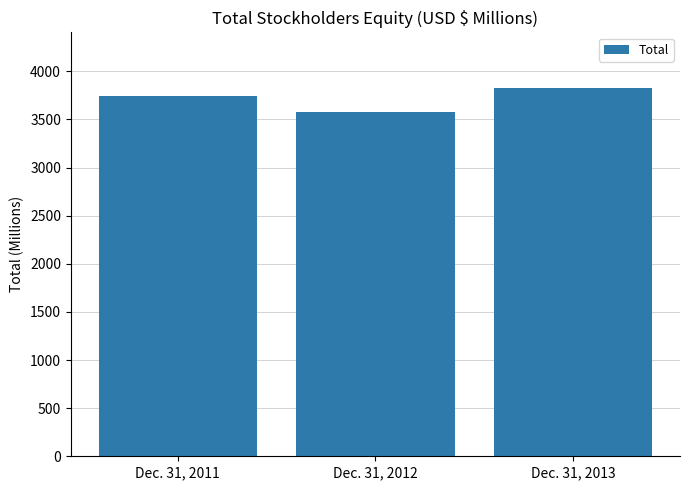

What is the value of the 1st bar from the left?

3741